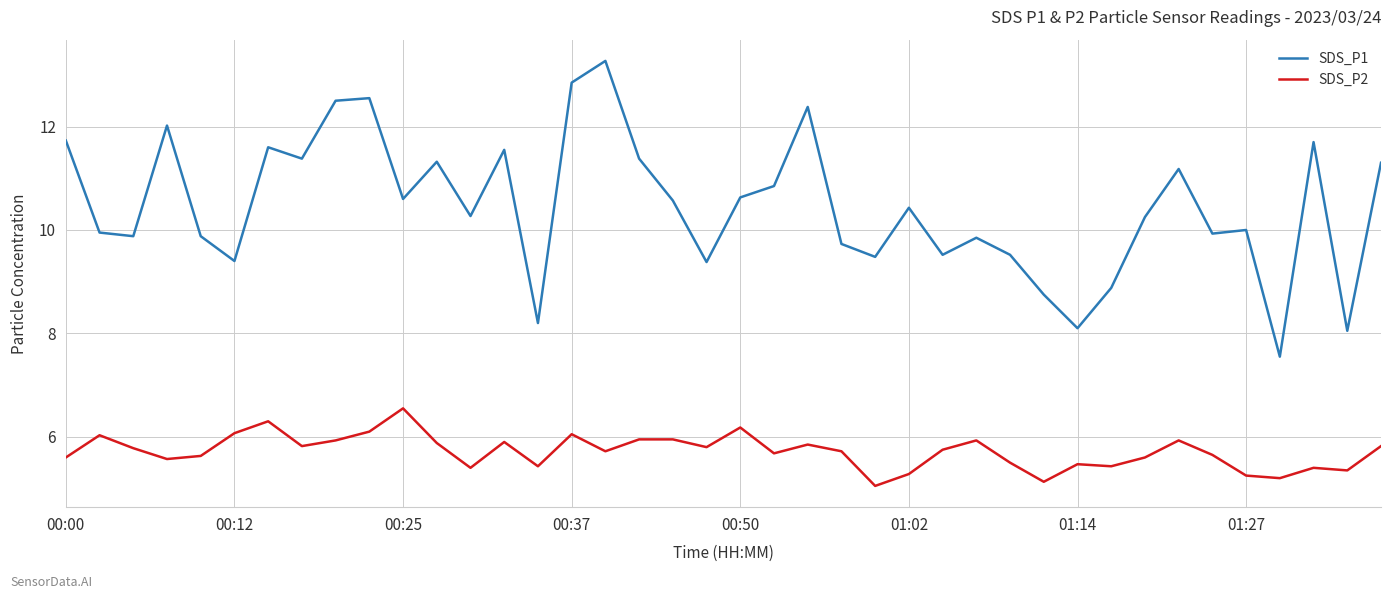

Which series has the largest total across all categories?

SDS_P1